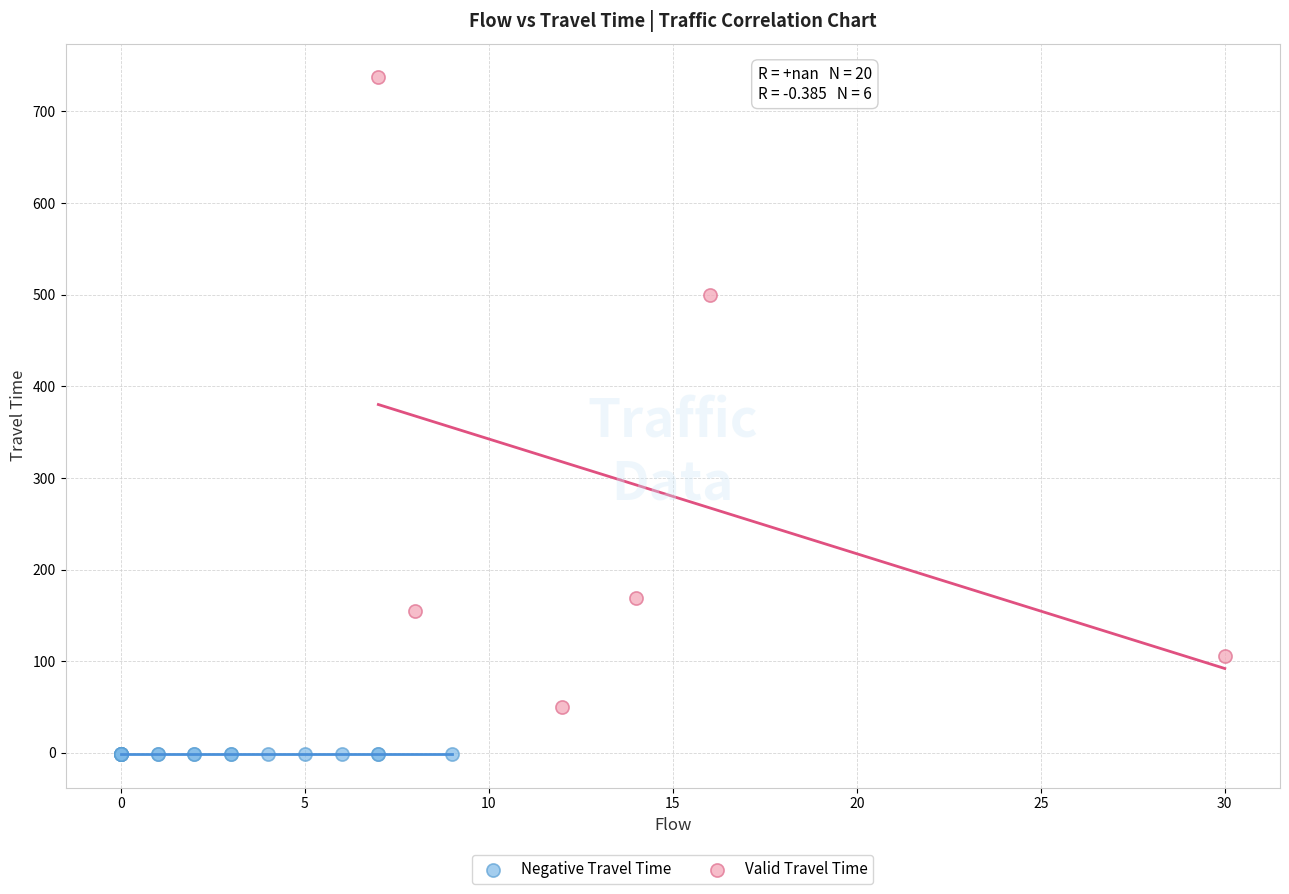

Which series contains the highest Y value?

Valid Travel Time